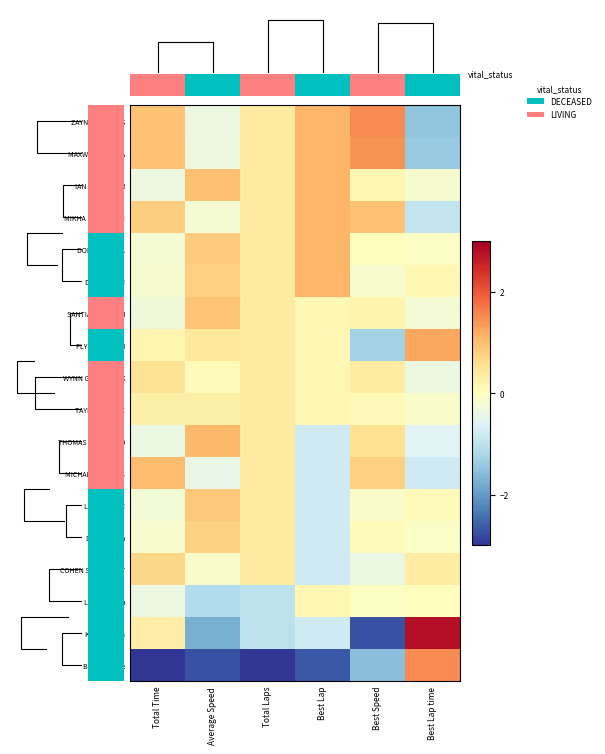

At which category is the sum across all series the highest?

Best Lap time